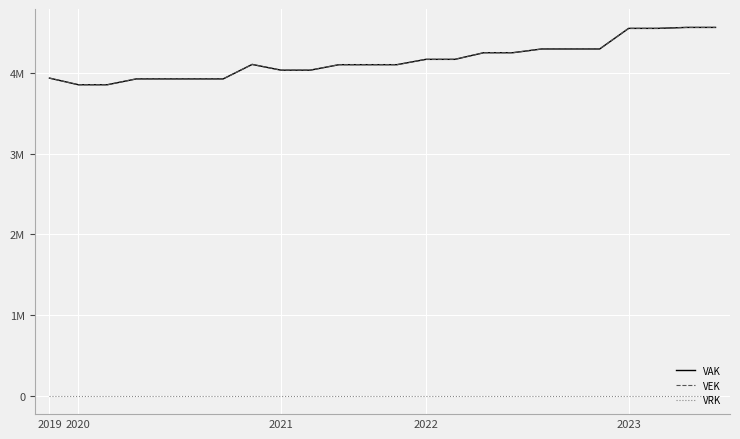

True or false: VEK and VAK intersect in this chart.

False